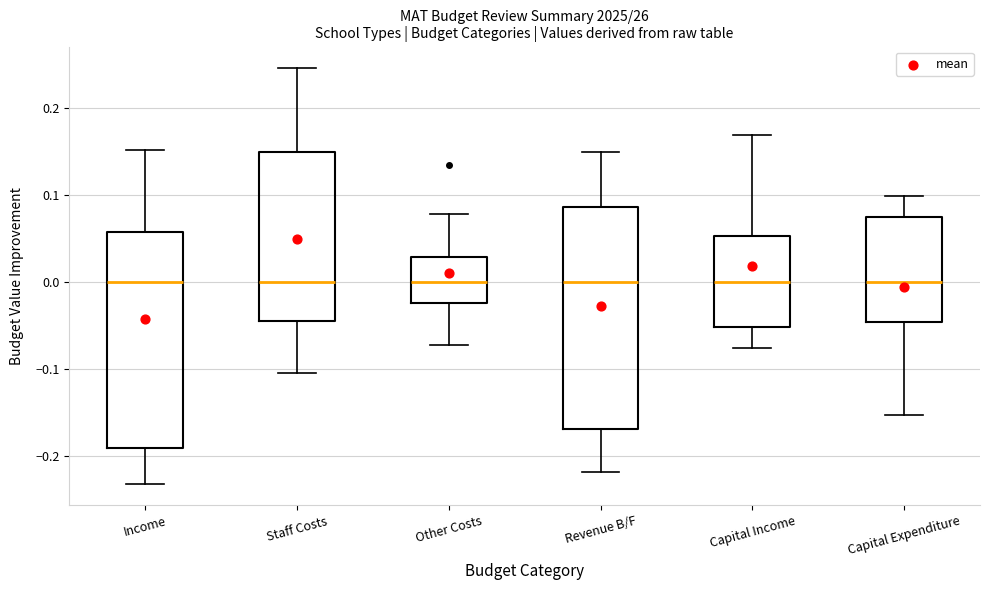

Reading left to right, read every box against the y-axis: the position of its median line, the range the box covers, and the ends of its whiskers. The values are not printed on the chart, so give them approximately, as read against the axis.

Income: median 0.00, box -0.19 to 0.06, whiskers -0.23 to 0.15
Staff Costs: median 0.00, box -0.04 to 0.15, whiskers -0.10 to 0.25
Other Costs: median 0.00, box -0.02 to 0.03, whiskers -0.07 to 0.08
Revenue B/F: median 0.00, box -0.17 to 0.09, whiskers -0.22 to 0.15
Capital Income: median 0.00, box -0.05 to 0.05, whiskers -0.08 to 0.17
Capital Expenditure: median 0.00, box -0.05 to 0.07, whiskers -0.15 to 0.10